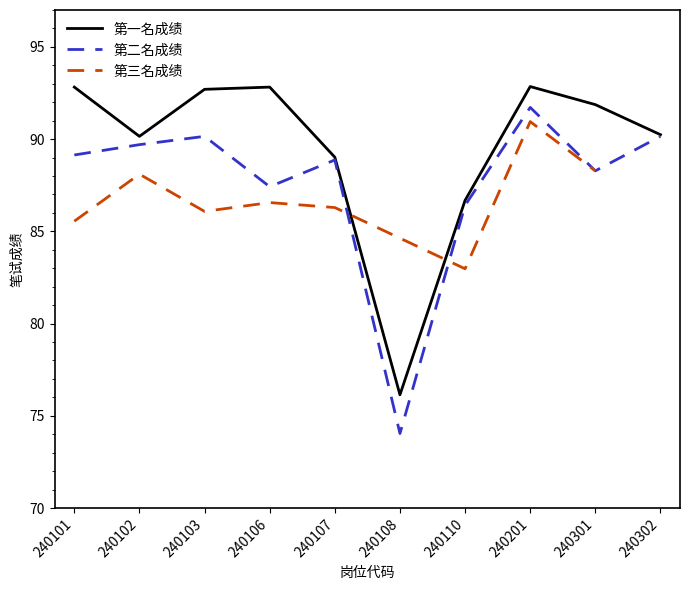

Where is 第二名成绩 nearest to the value 82?

240110